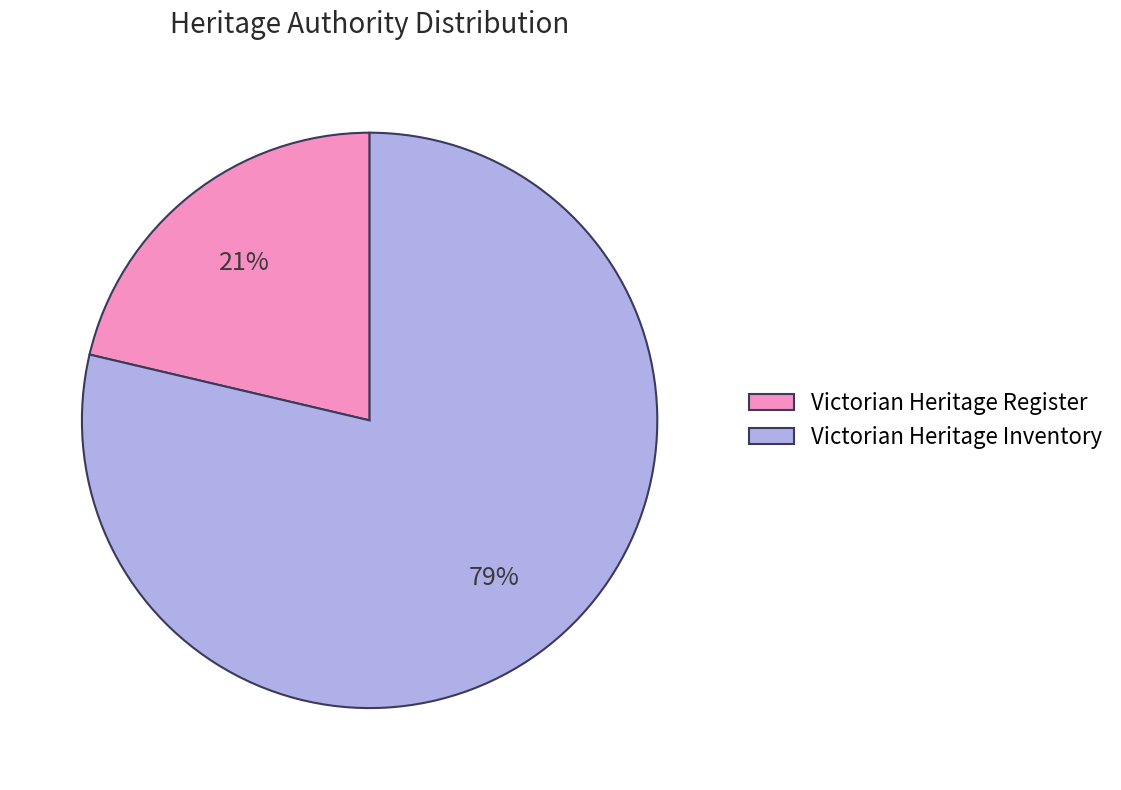

Which slice represents more than half of the pie?

Victorian Heritage Inventory